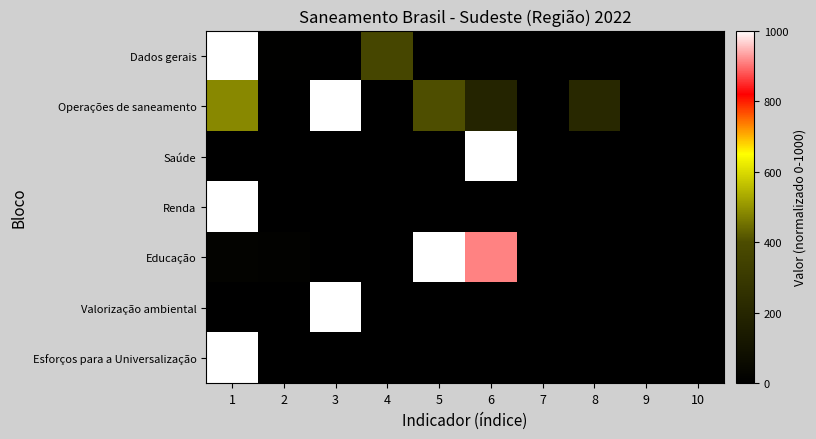

Which series has the largest total across all categories?

Operações de saneamento